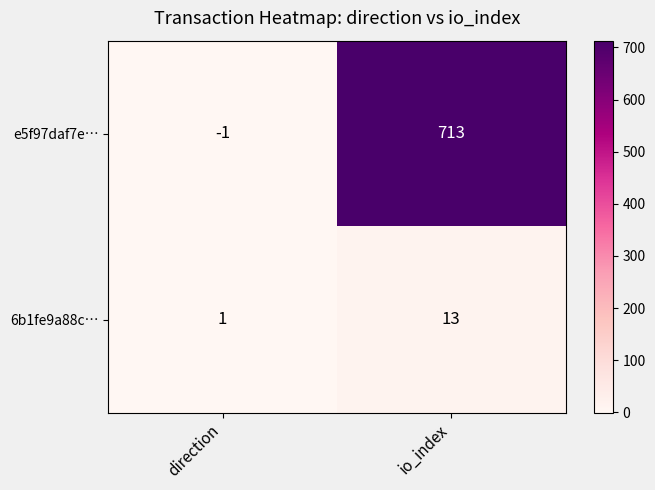

Which series has the widest spread of values?

e5f97daf7e…